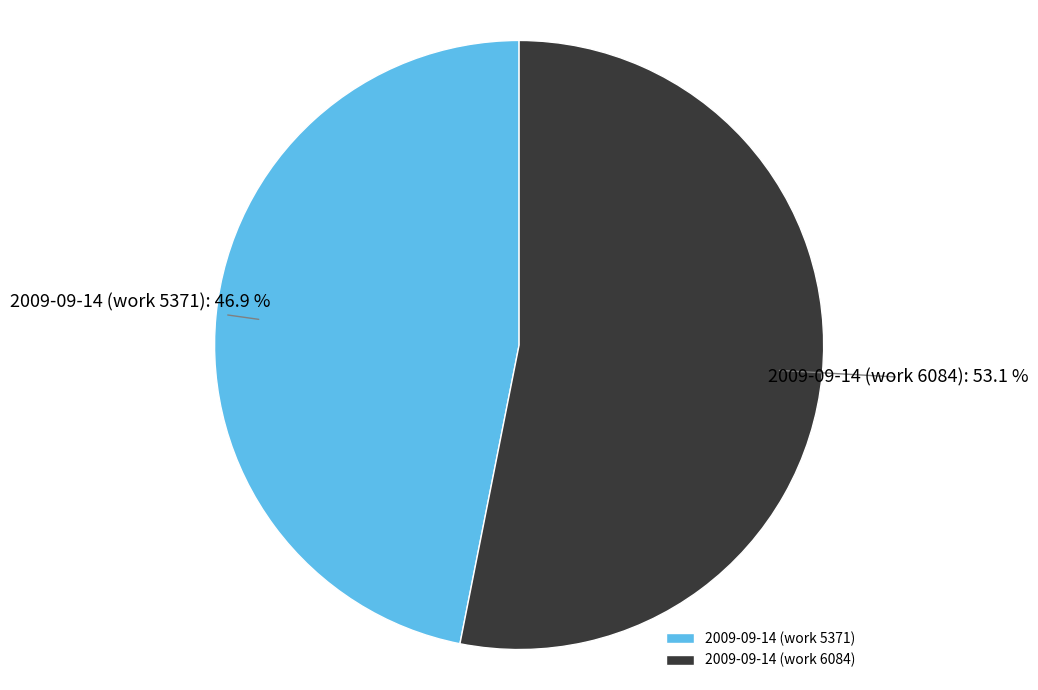

What is the ratio of the value at 2009-09-14 (work 6084) to the value at 2009-09-14 (work 5371)?

1.1